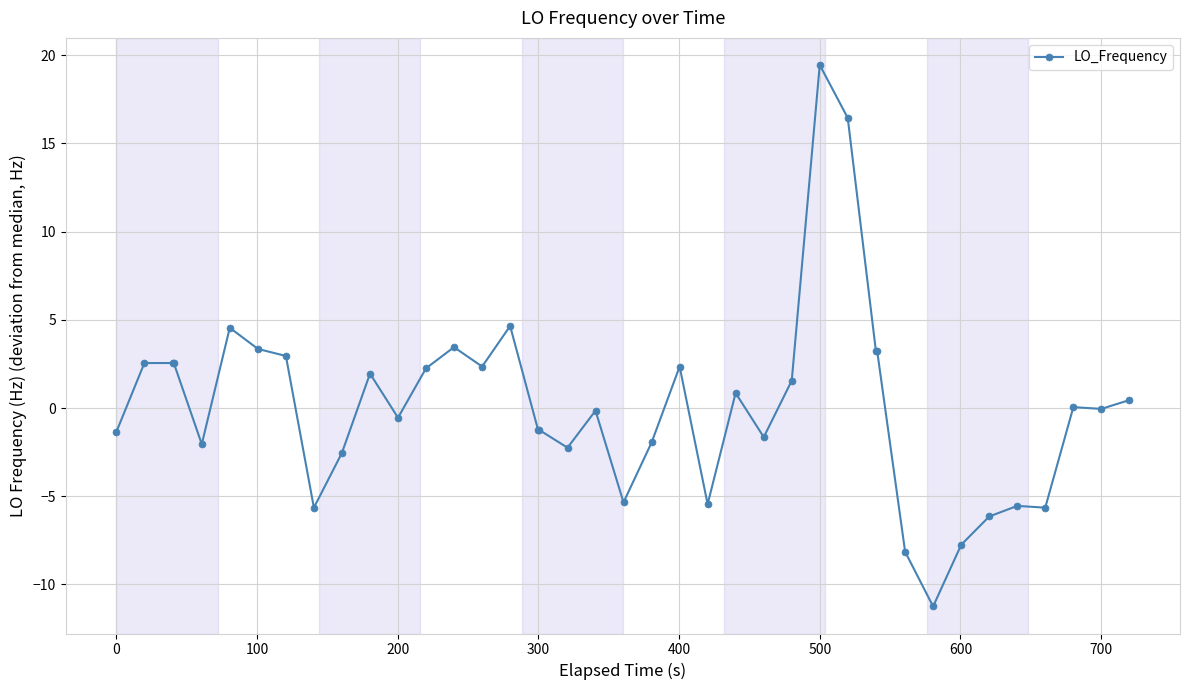

True or false: the data has more than 0 interior local peaks.

True